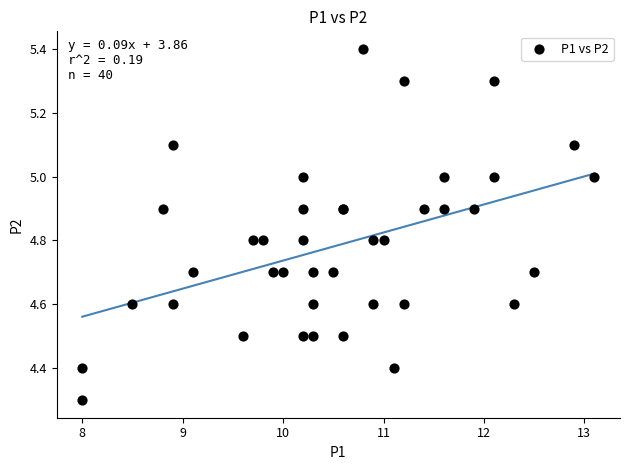

What Y value in the scatter plot is closest to 4?

4.3